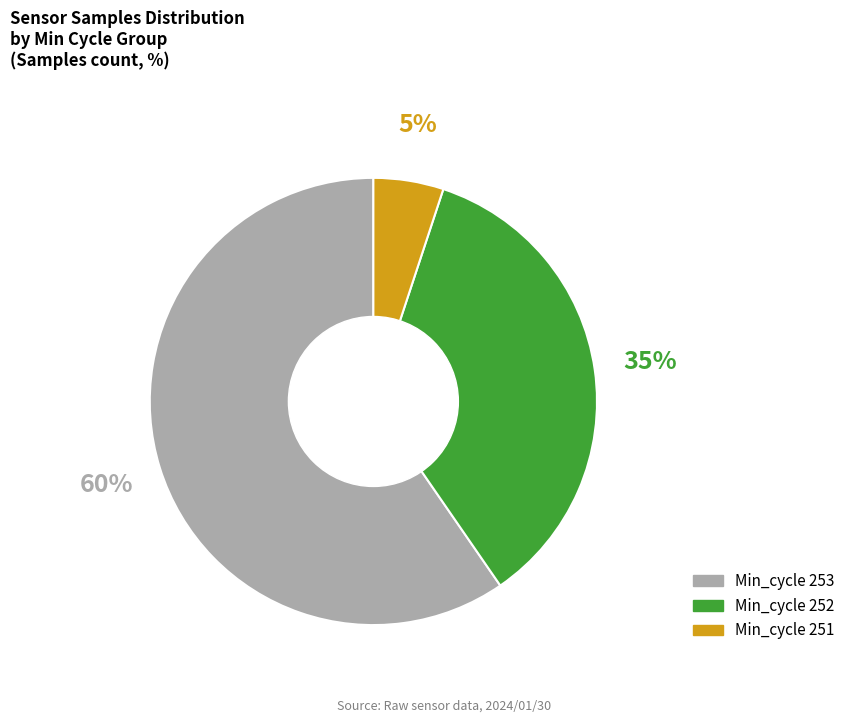

Does any single category account for the majority?

Yes